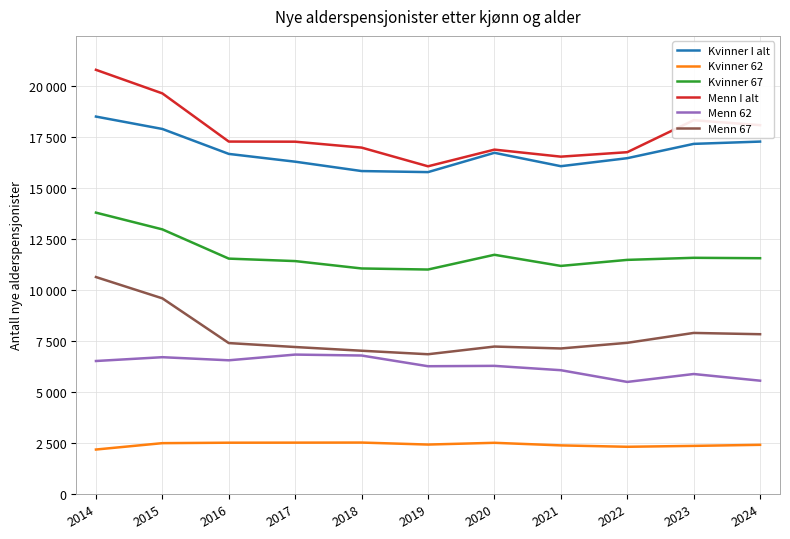

What is the sum of all Kvinner I alt values?

184777